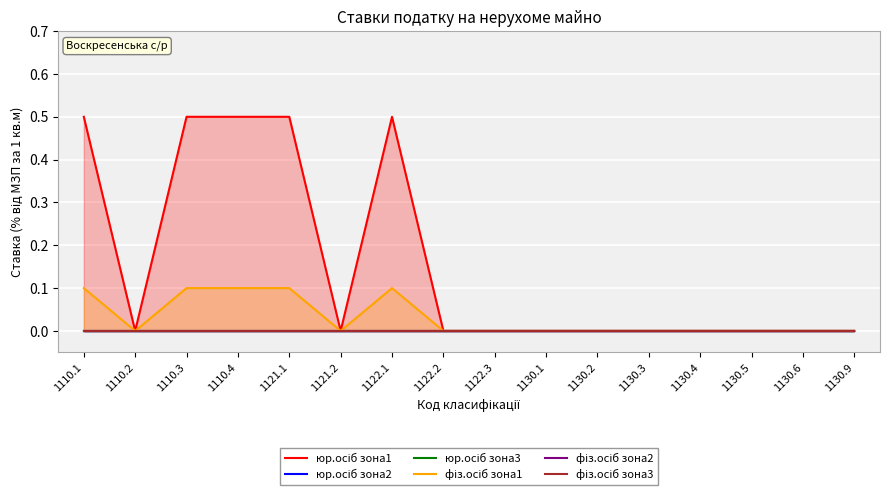

Rank the series at 1130.4 from lowest to highest value.

юр.осіб зона1, юр.осіб зона2, юр.осіб зона3, фіз.осіб зона1, фіз.осіб зона2, фіз.осіб зона3